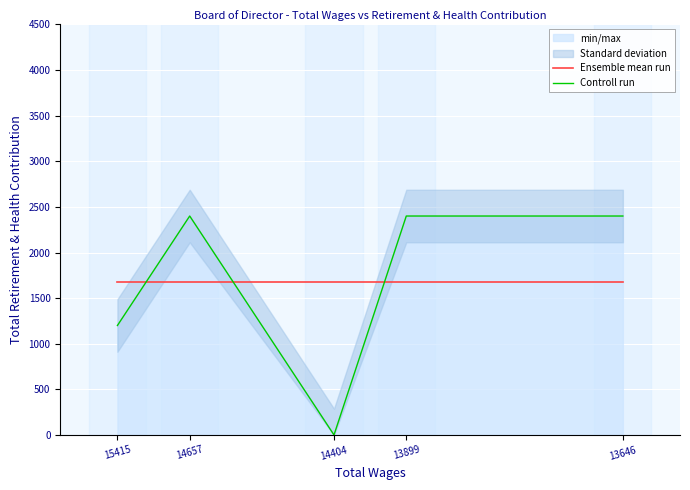

Where is Ensemble mean run nearest to the value 1680?

15415